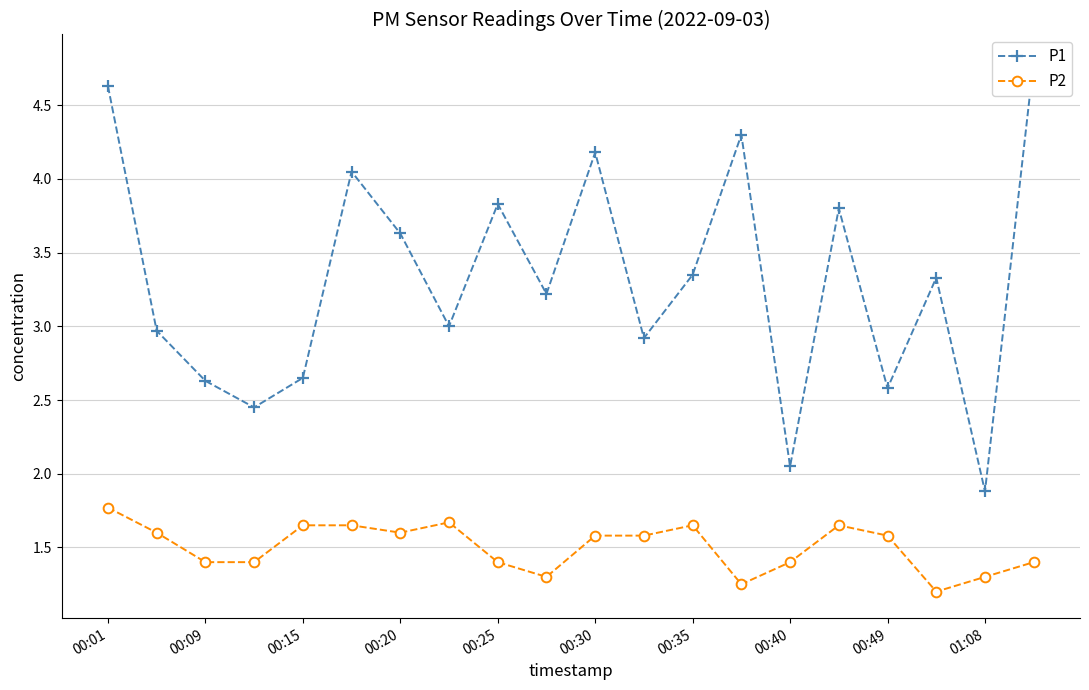

What is the lowest value of the P2 series?

1.2